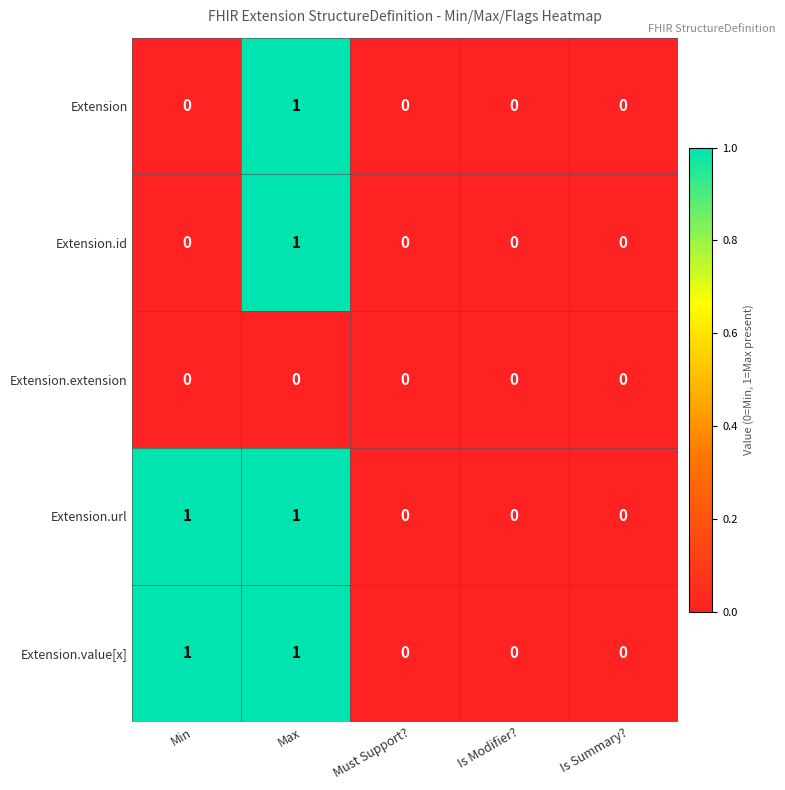

How many Extension.id values are between 0 and 1?

5